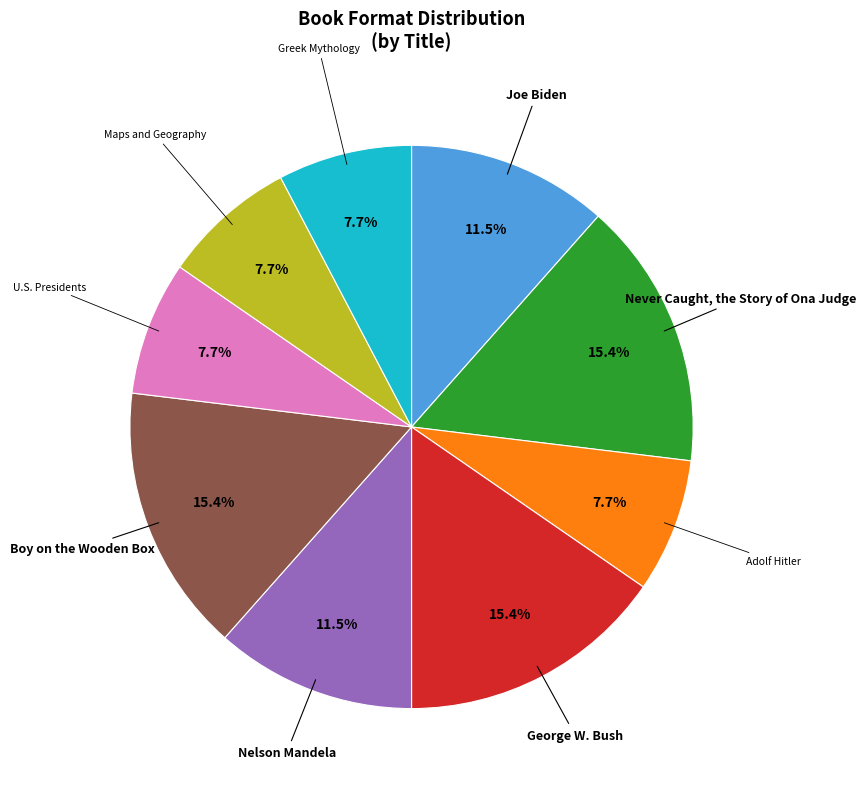

Is there any slice that represents more than half of the pie?

No